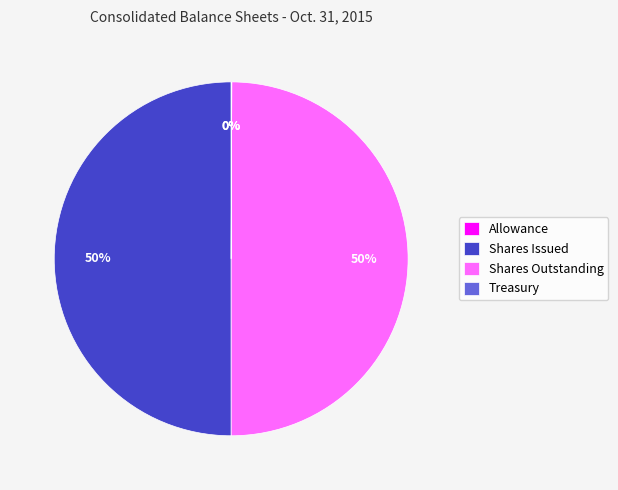

To the nearest percent, what percentage of the pie is Shares Issued?

50%